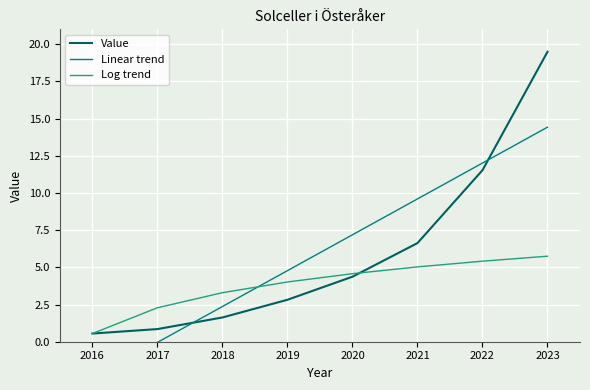

What is the greatest value displayed?

19.5